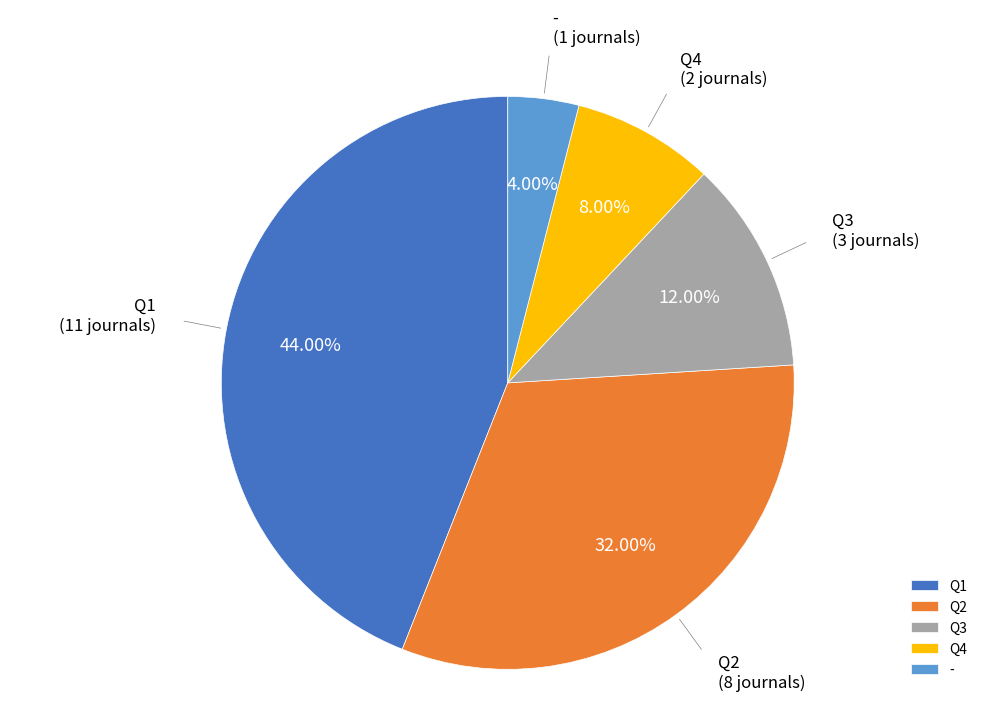

Count the number of slices in the pie.

5